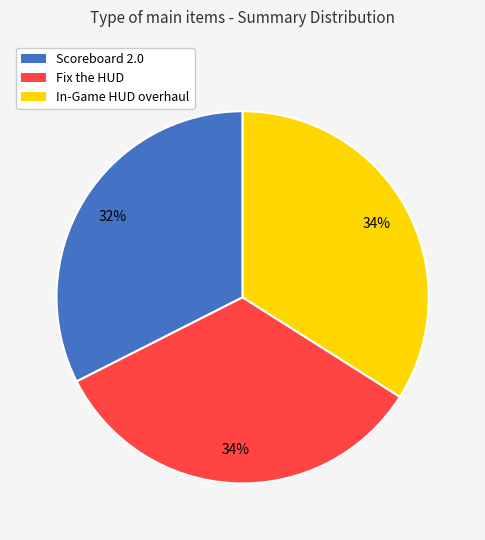

True or false: Scoreboard 2.0 accounts for 26% of the total.

False